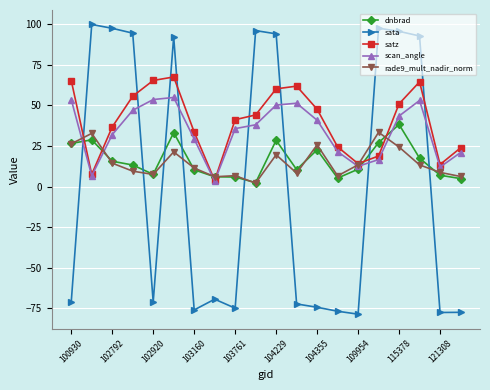

Which series has the widest spread of values?

sata